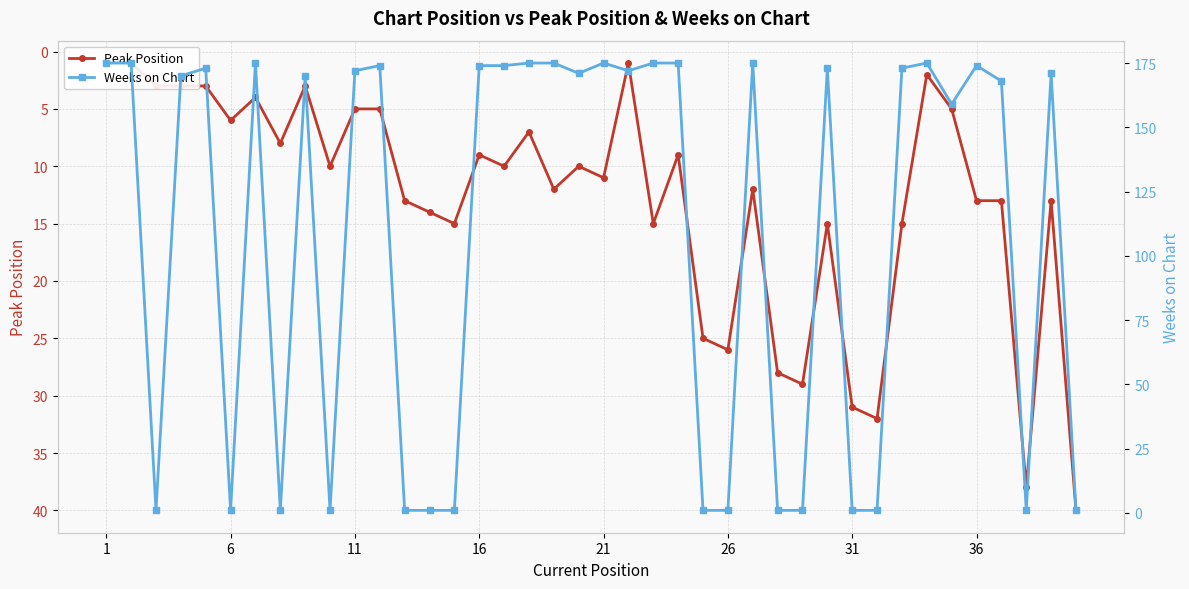

What is the value of the Weeks on Chart point at the 31st from the left?

1